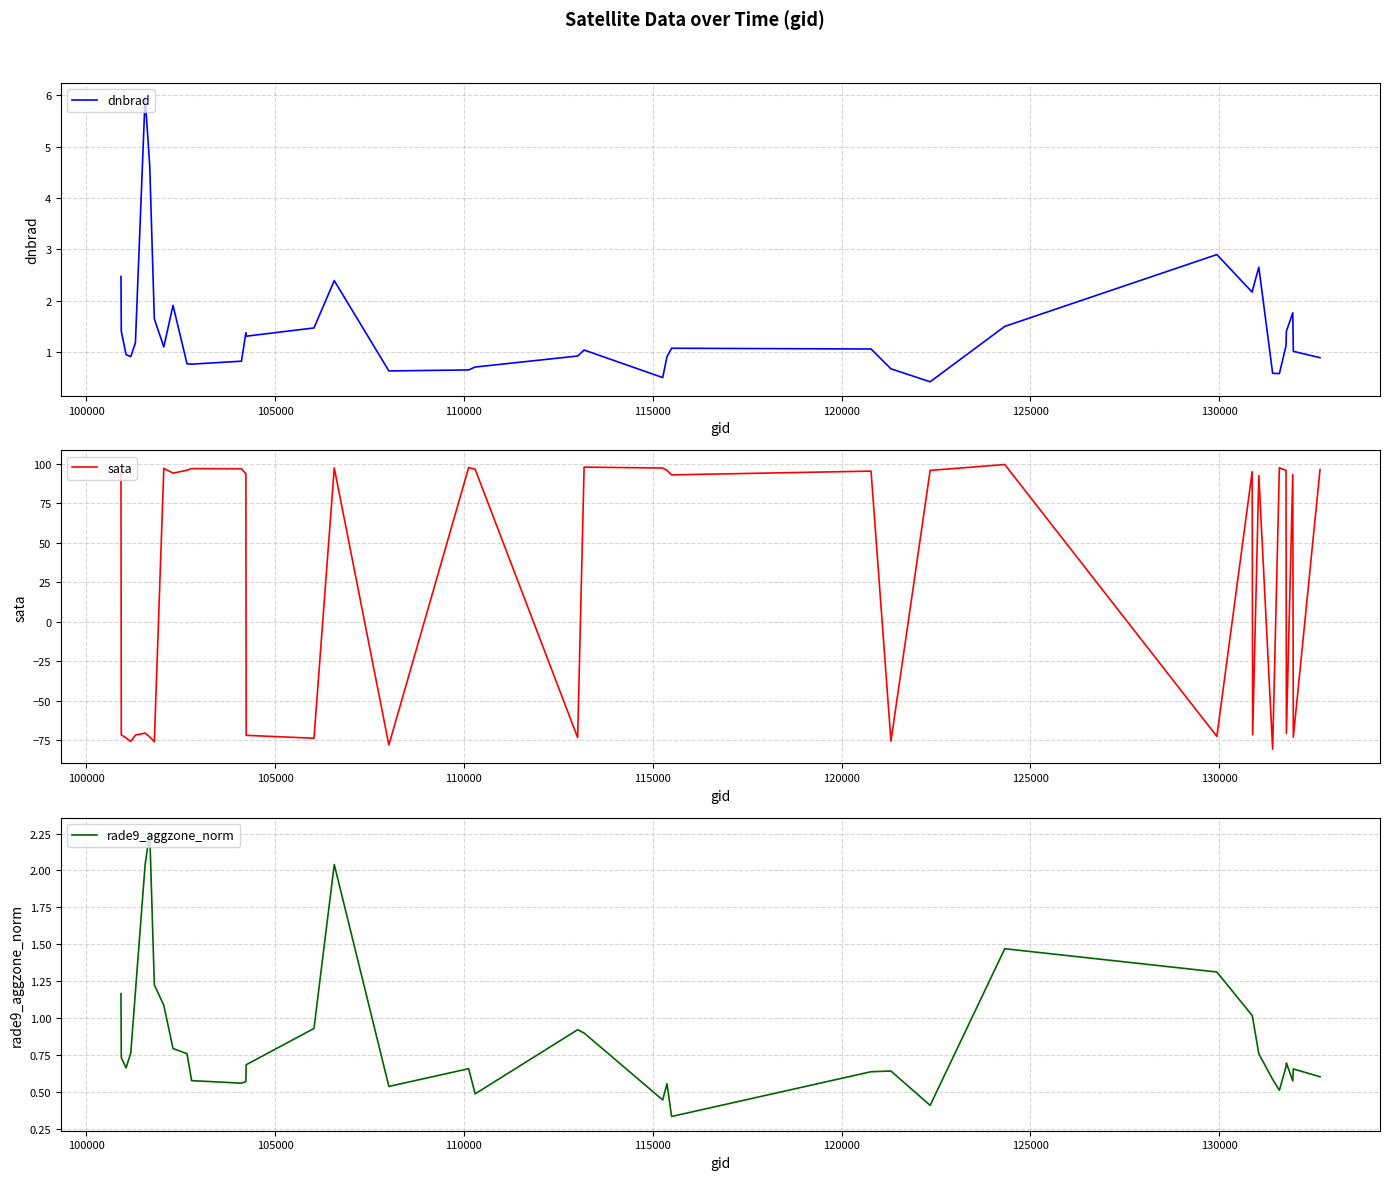

What is the maximum value for dnbrad?

6.0